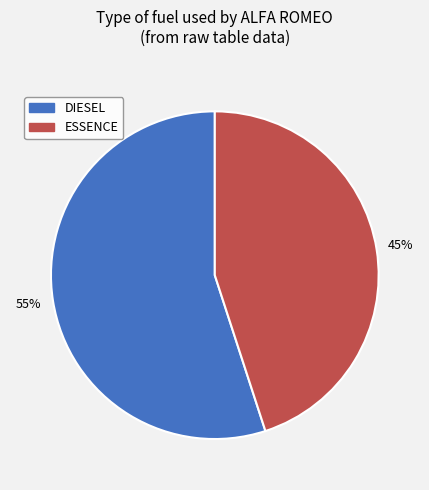

What percentage is the DIESEL slice, to the nearest percent?

55%